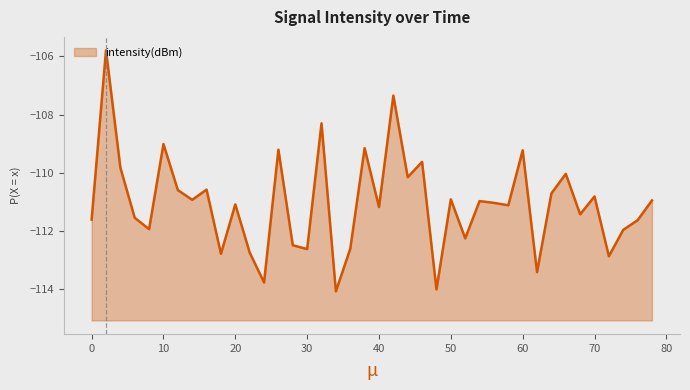

True or false: the data shows -182.4 at 60.

False